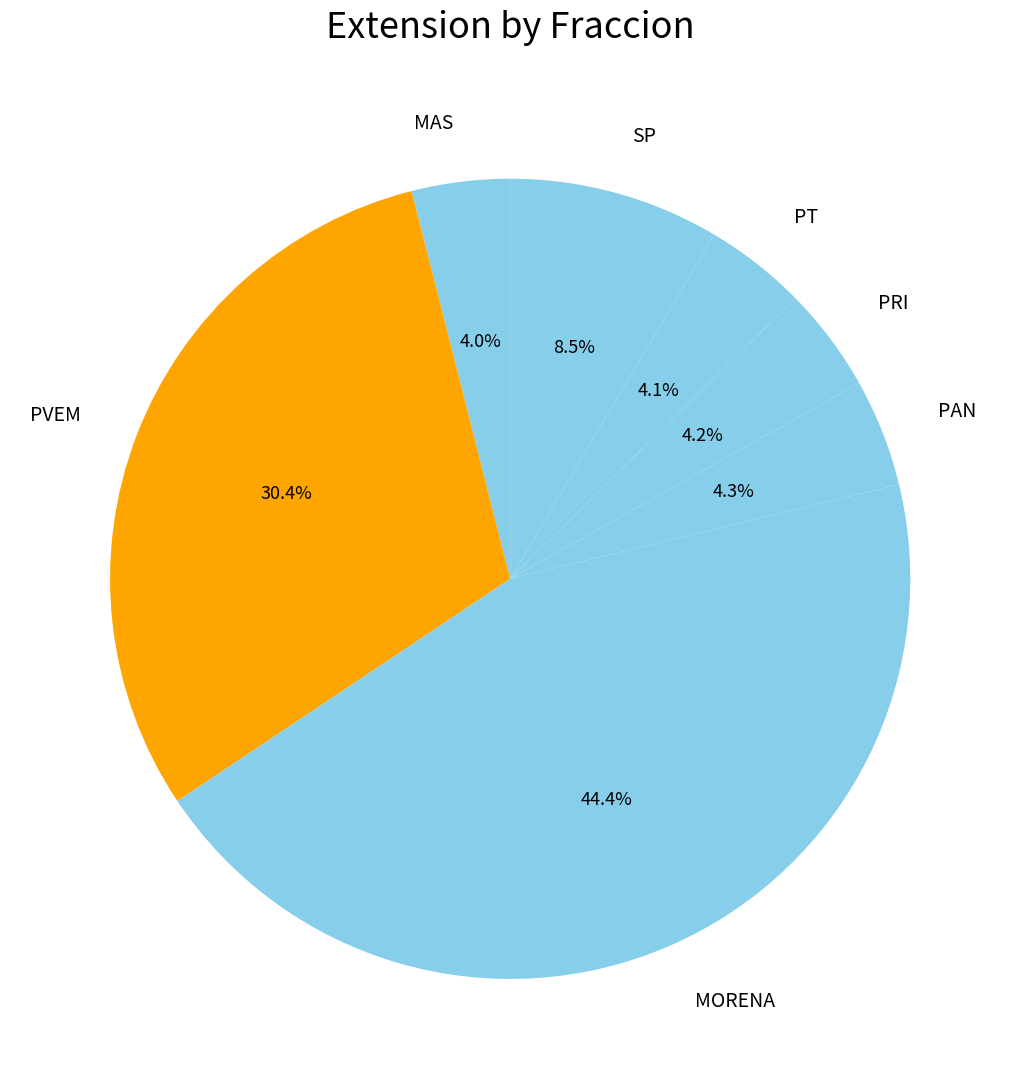

How many slices are in this pie chart?

7